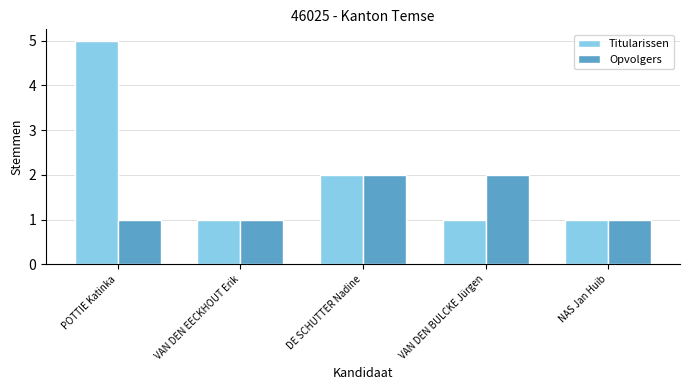

What is the label of the 4th bar from the left?

VAN DEN BULCKE Jürgen